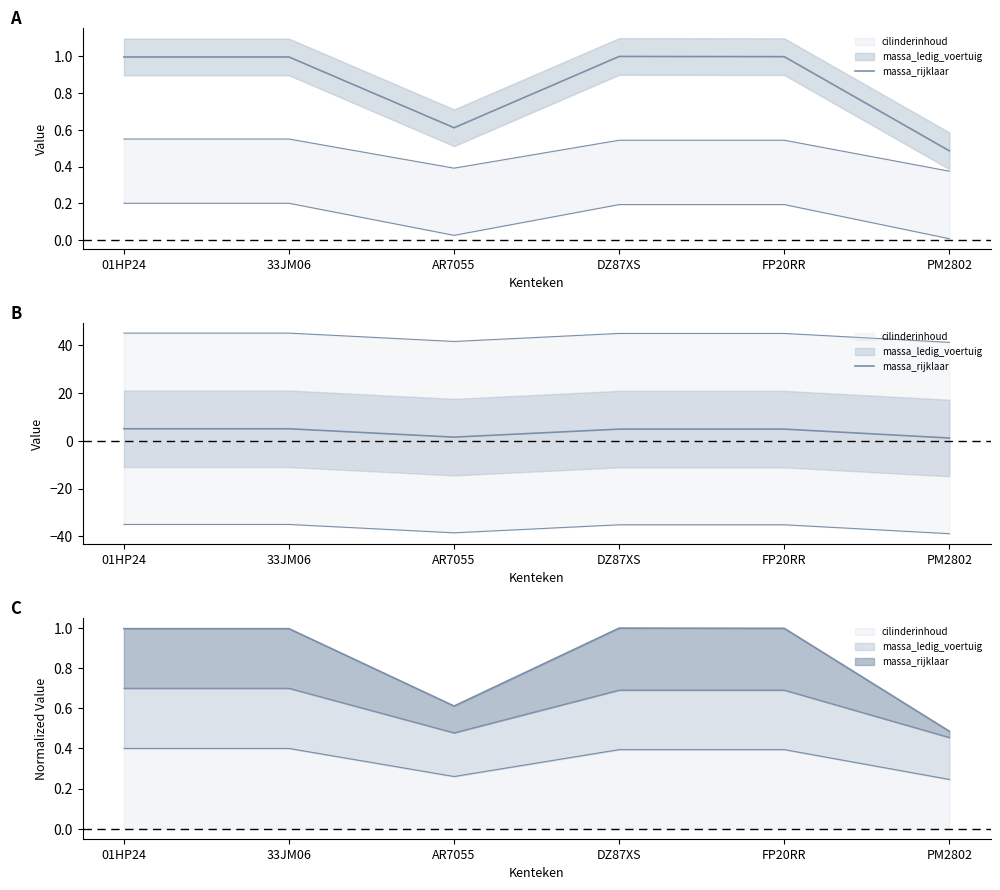

List the labels in order of value, smallest first.

PM2802, AR7055, DZ87XS, FP20RR, 01HP24, 33JM06